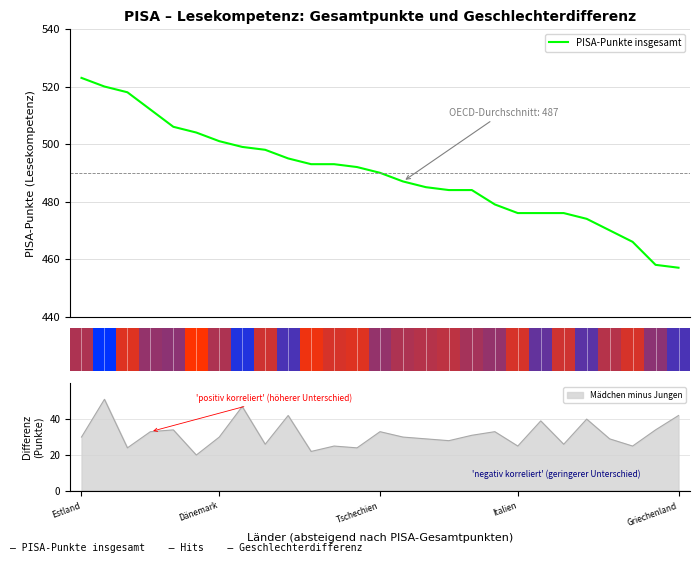

What is the highest value of the PISA-Punkte insgesamt series?

523